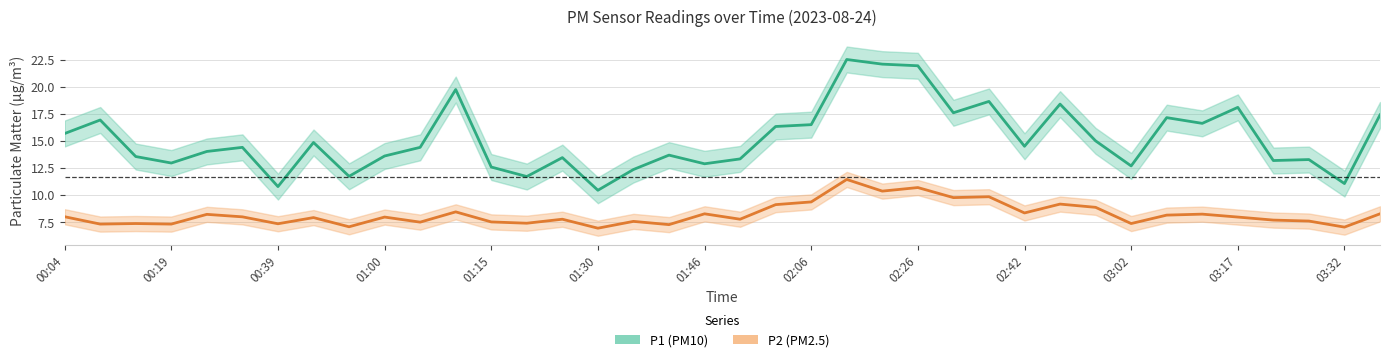

What is the lowest value of the P2 (PM2.5) series?

7.0